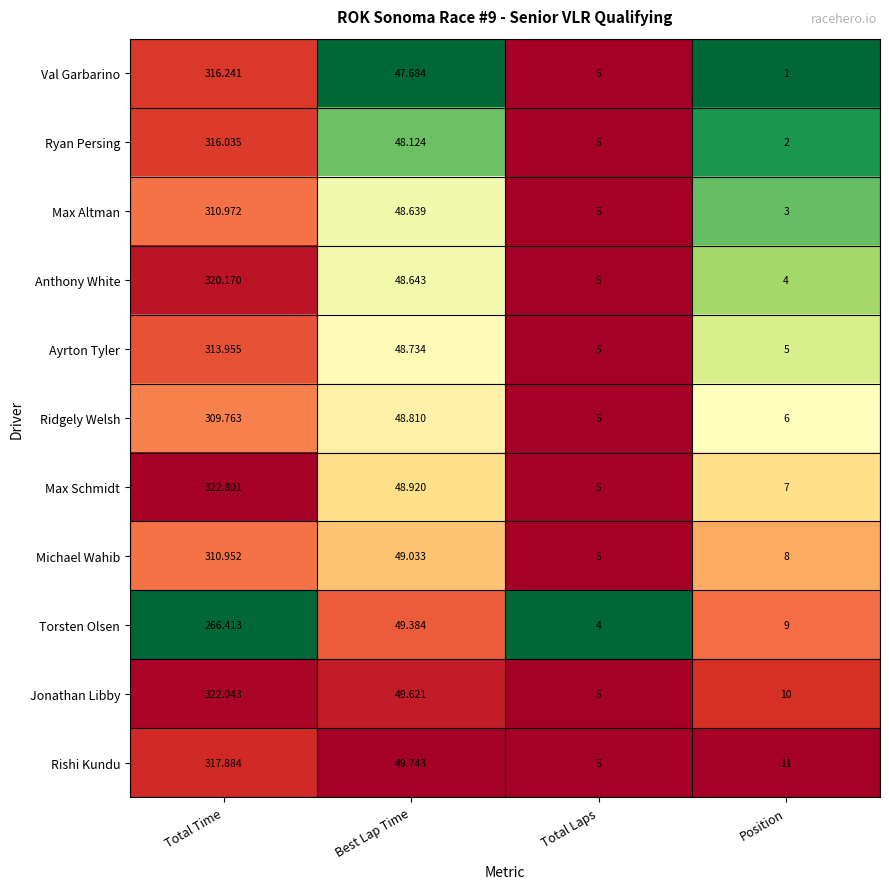

At which label does Max Altman reach its minimum?

Position